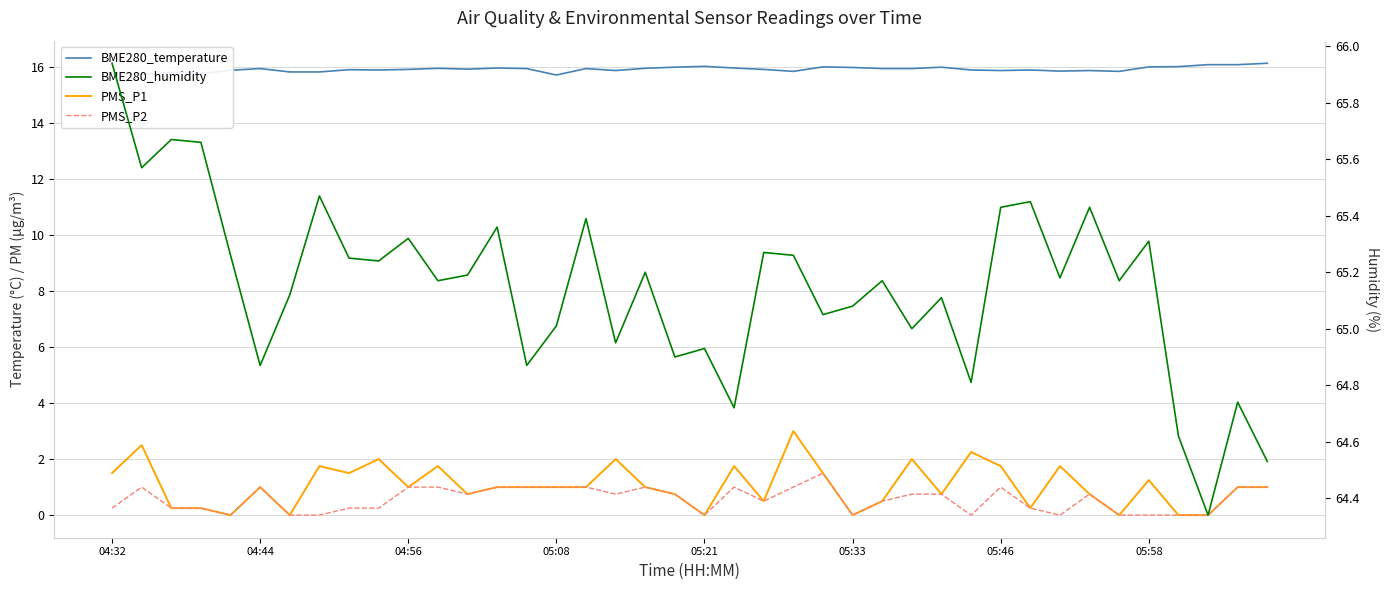

At which label does PMS_P1 first exceed 1?

04:32